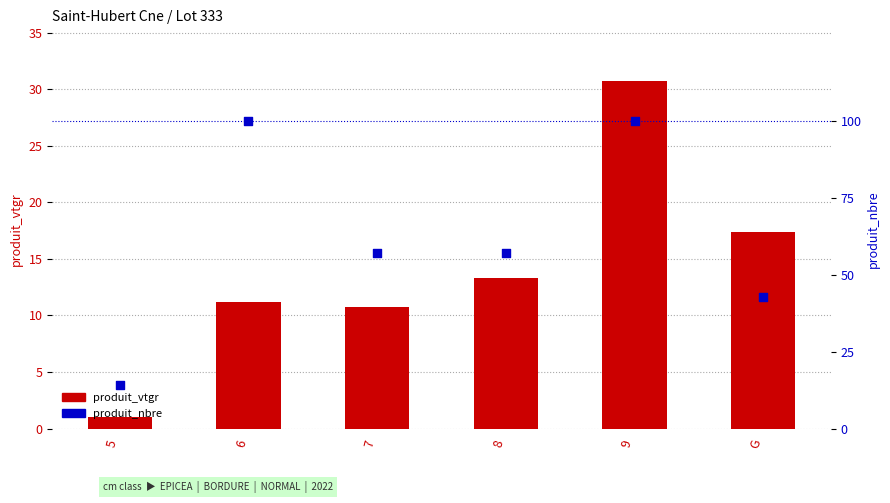

Which series has the largest Y range (max minus min)?

produit_nbre